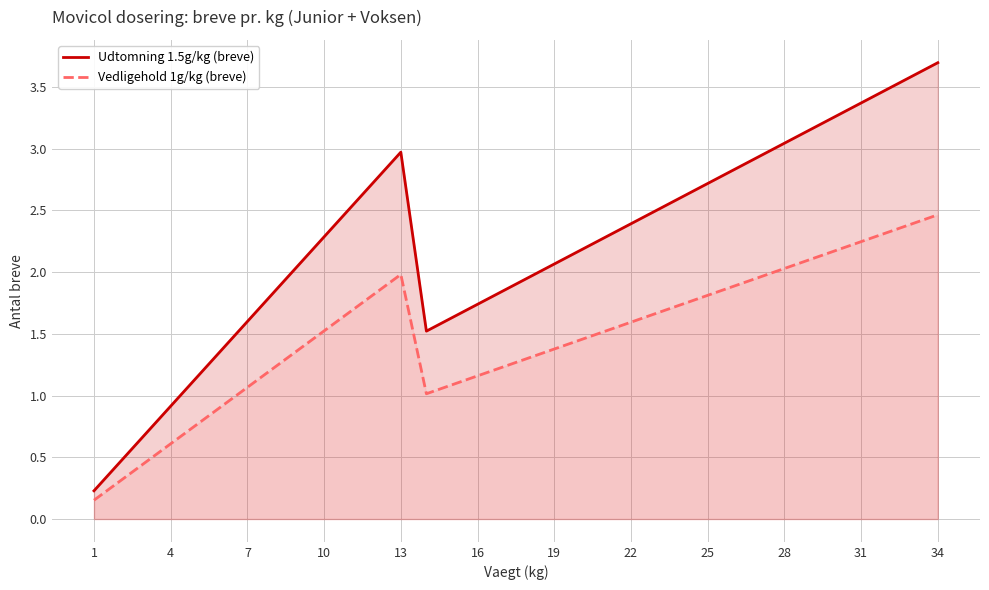

How many lines are shown in the chart?

2